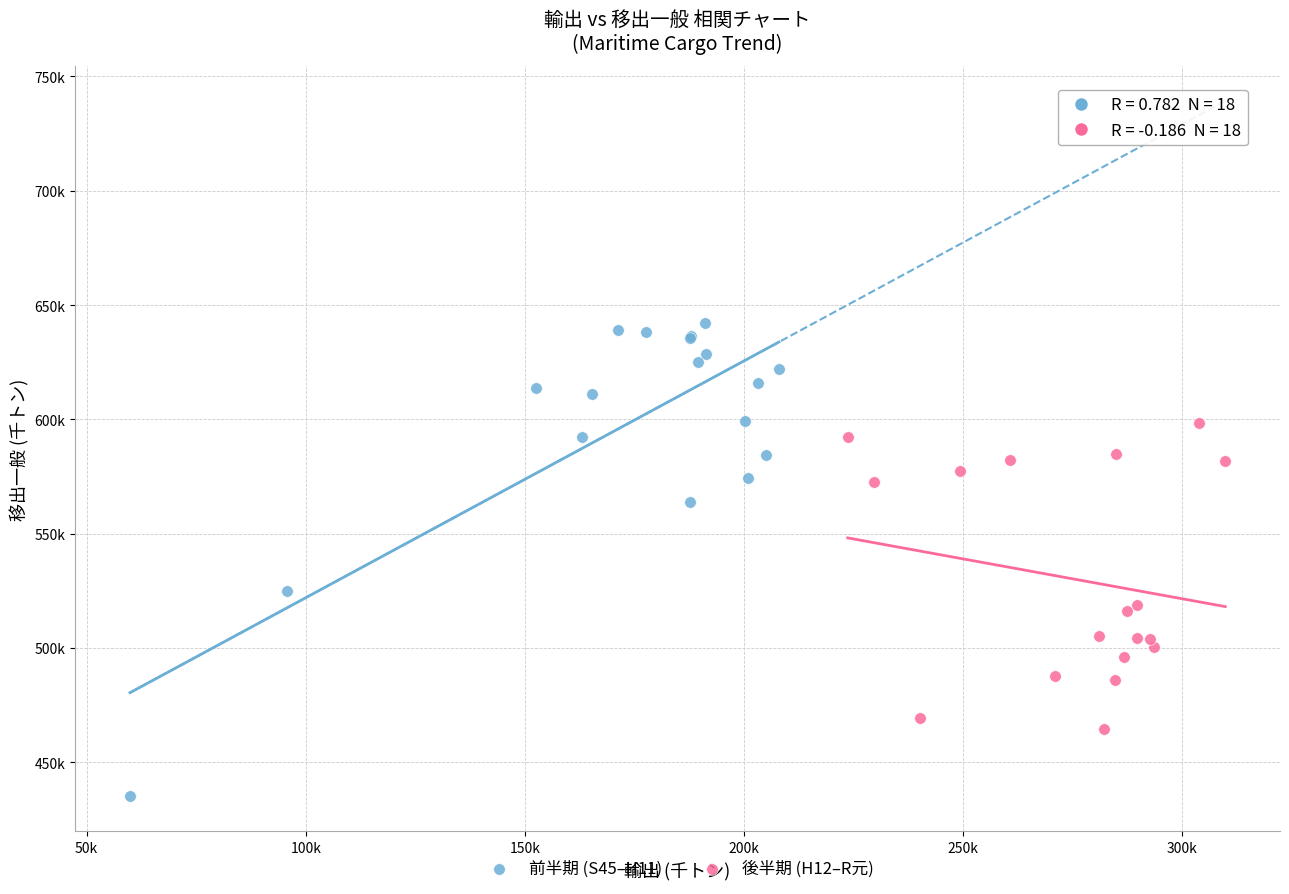

Which series reaches the maximum Y coordinate?

前半期 (S45–H11)